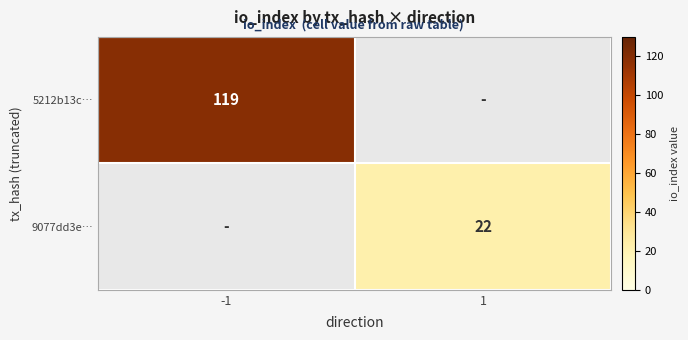

What is the greatest value displayed?

119.0